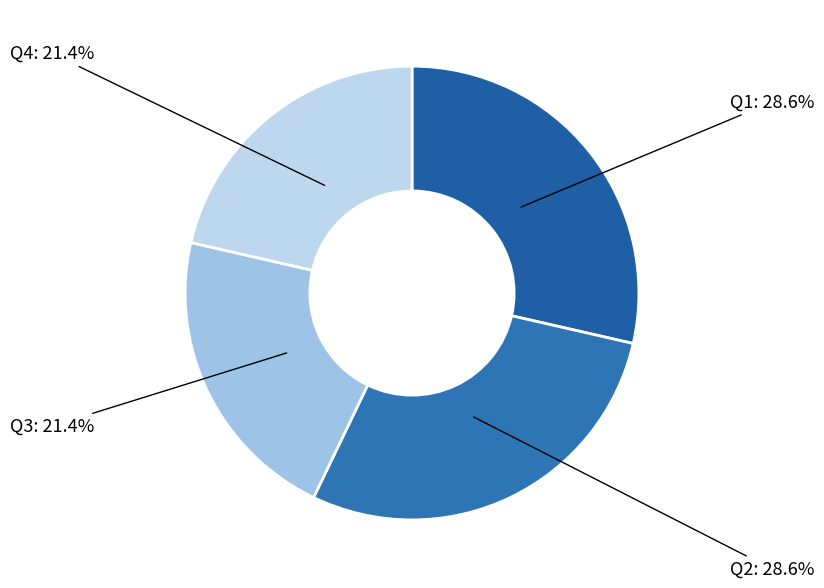

What percentage is the Q4 slice, to the nearest percent?

21%